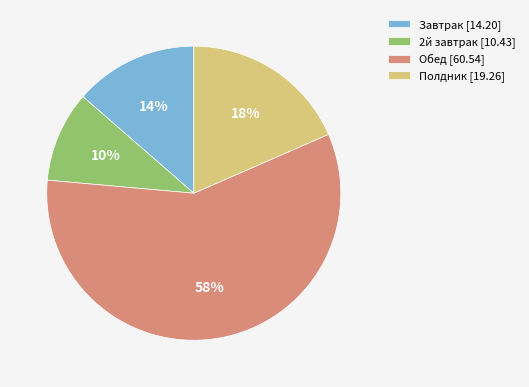

To the nearest percent, what is the average slice percentage?

25%